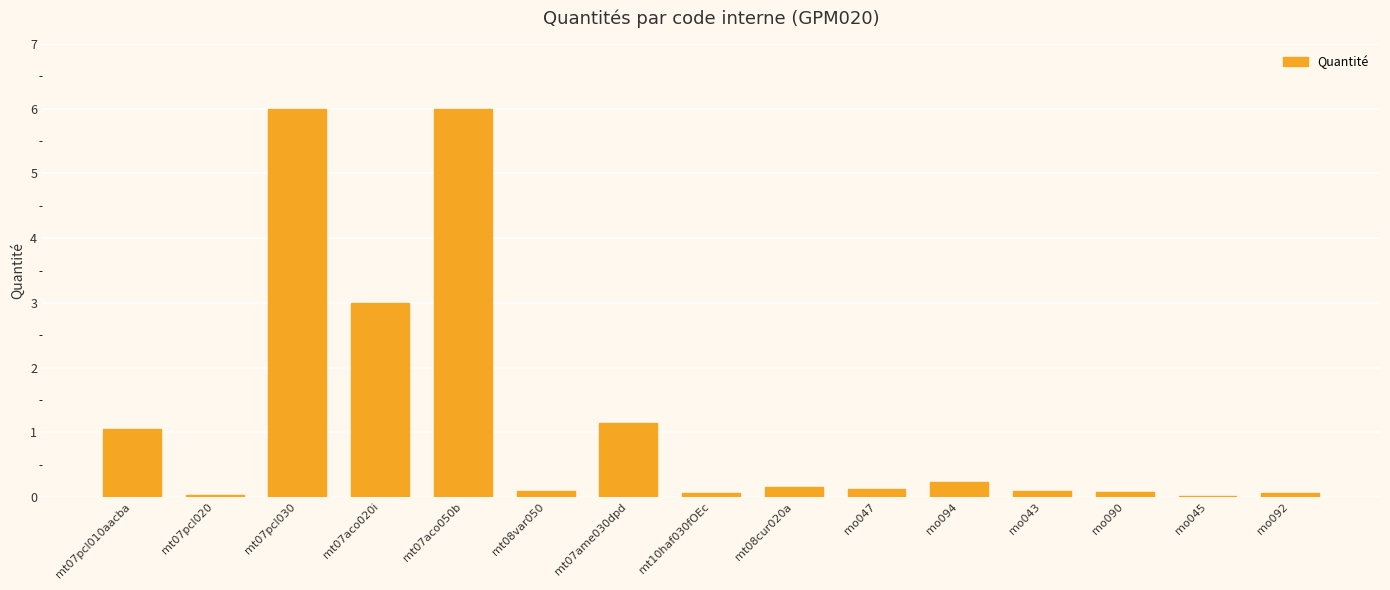

What is the change in value from mt07aco050b to mo094?

-5.8